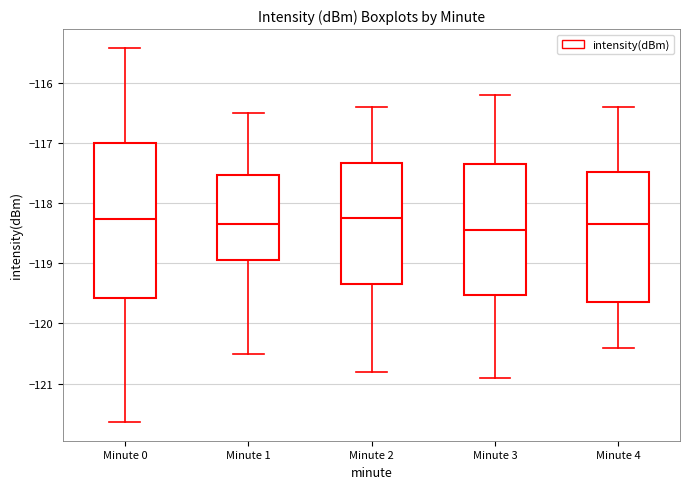

Where does the median line of the box for Minute 3 sit on the y-axis? The values are not printed on the chart, so give them approximately, as read against the axis.

-118.4